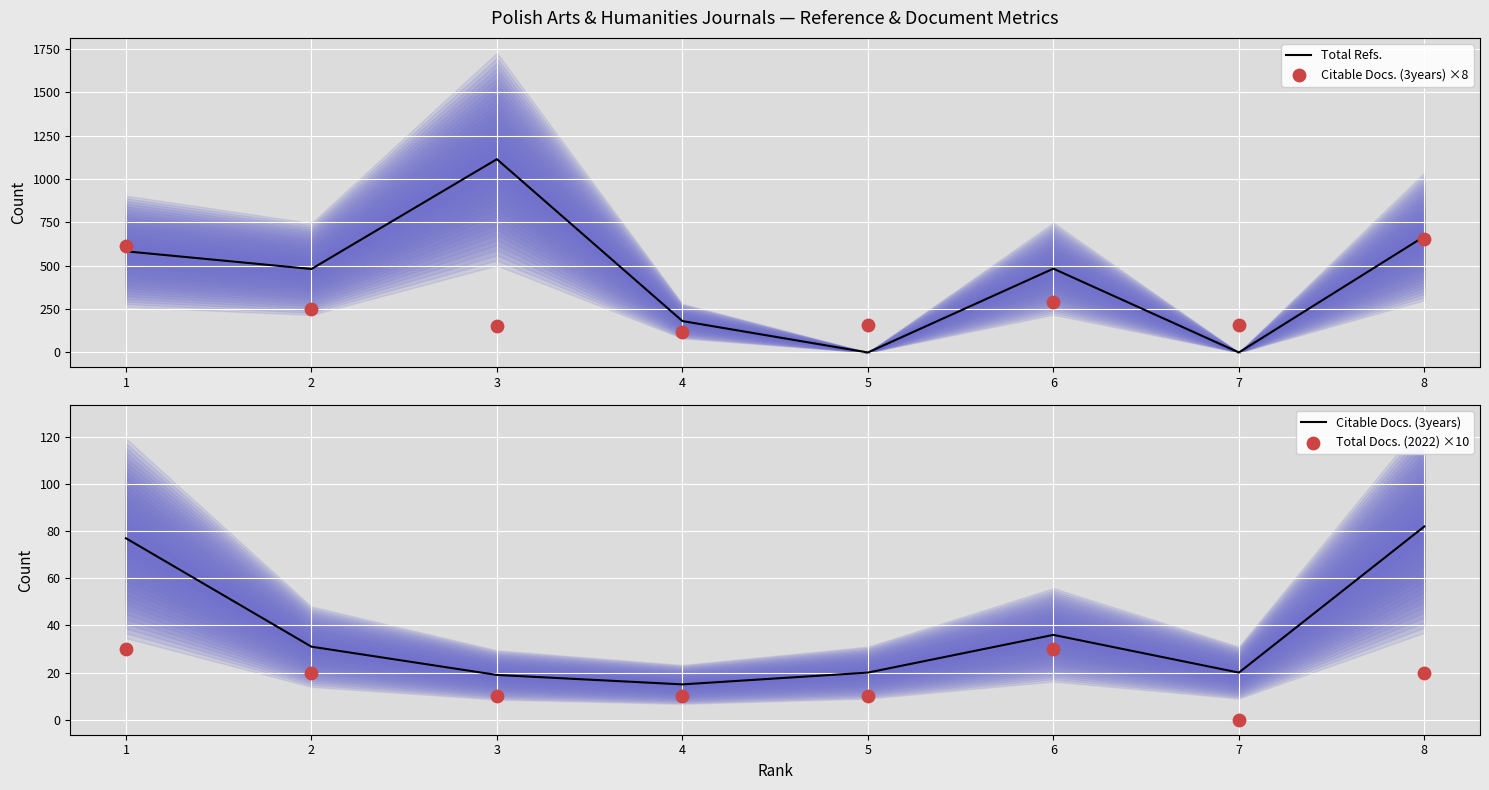

Which series reaches the maximum Y coordinate?

Total Refs.